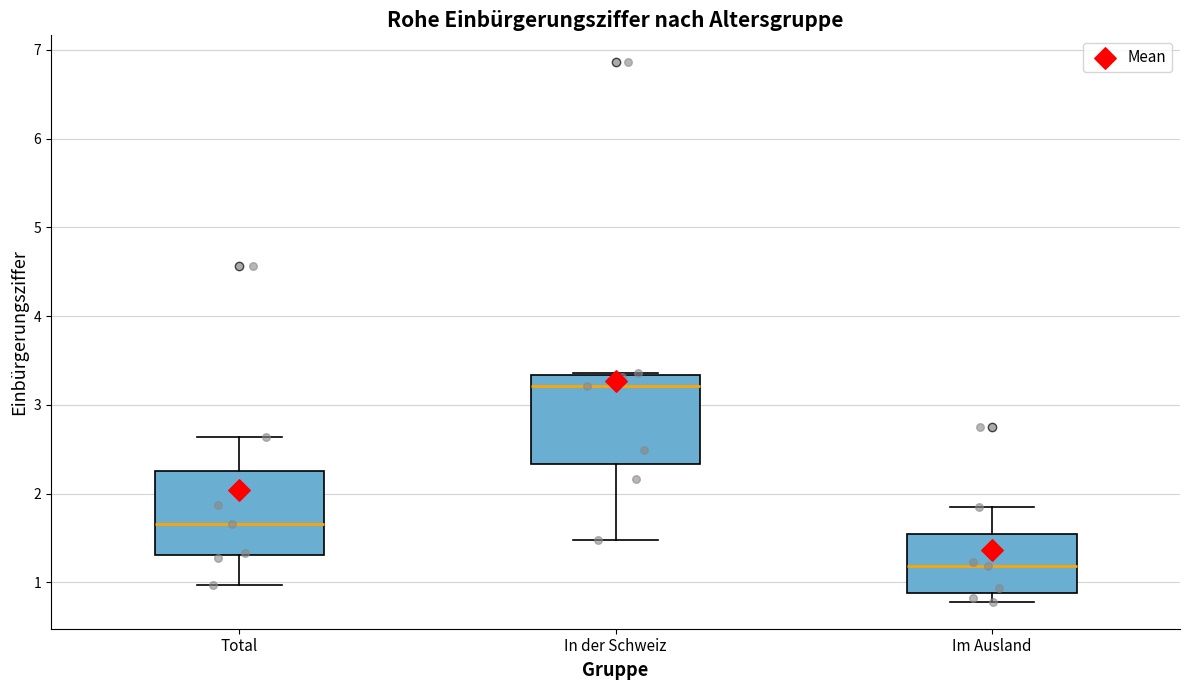

Where does the lower whisker of the box for In der Schweiz end on the y-axis? The values are not printed on the chart, so give them approximately, as read against the axis.

1.5